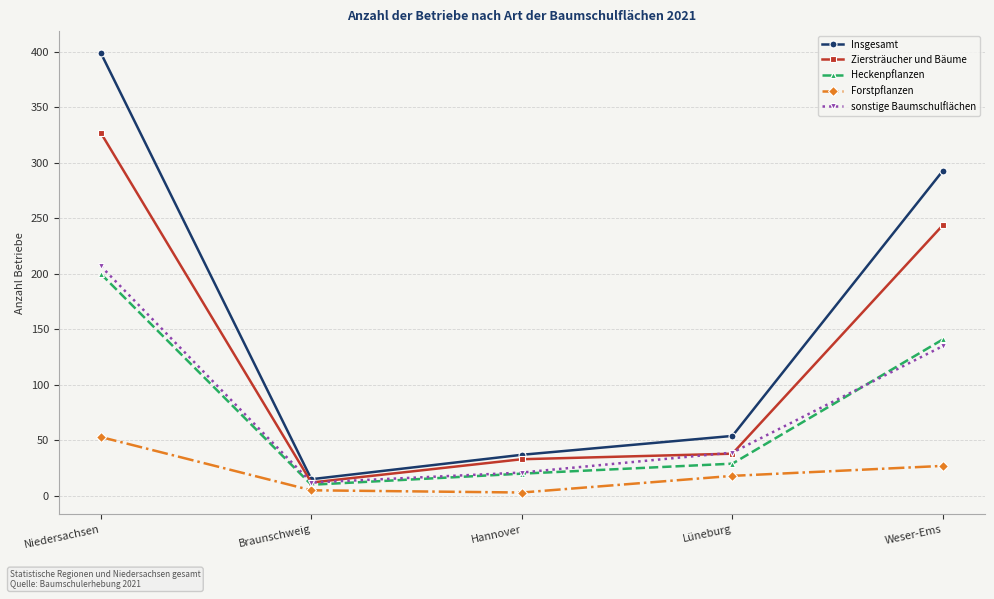

What is the label of the 5th point from the left?

Weser-Ems